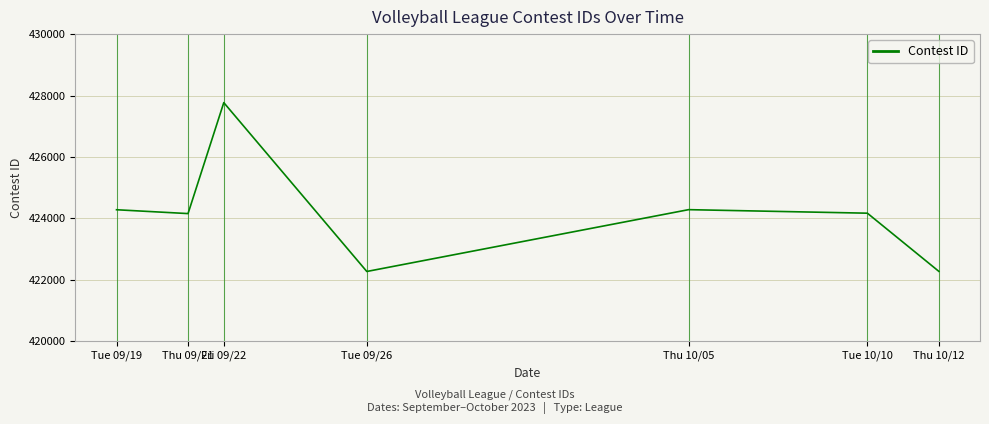

What is the greatest value displayed?

427769